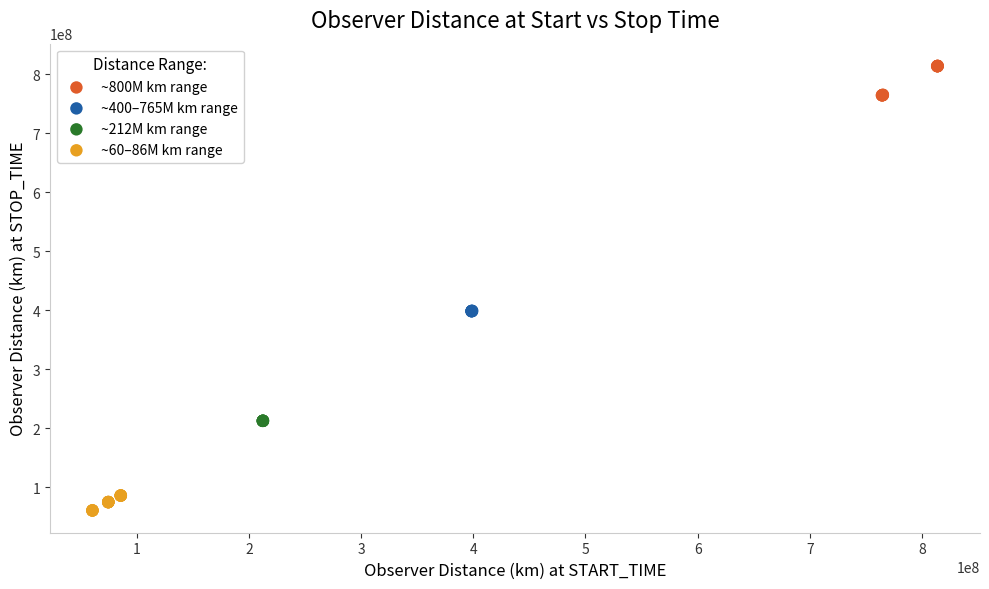

Which series contains the lowest Y value?

~60–86M km range